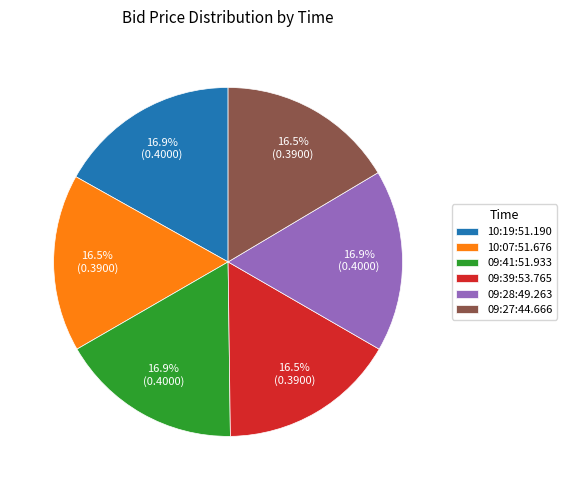

How much of the chart is everything except 09:28:49.263?

83.1%